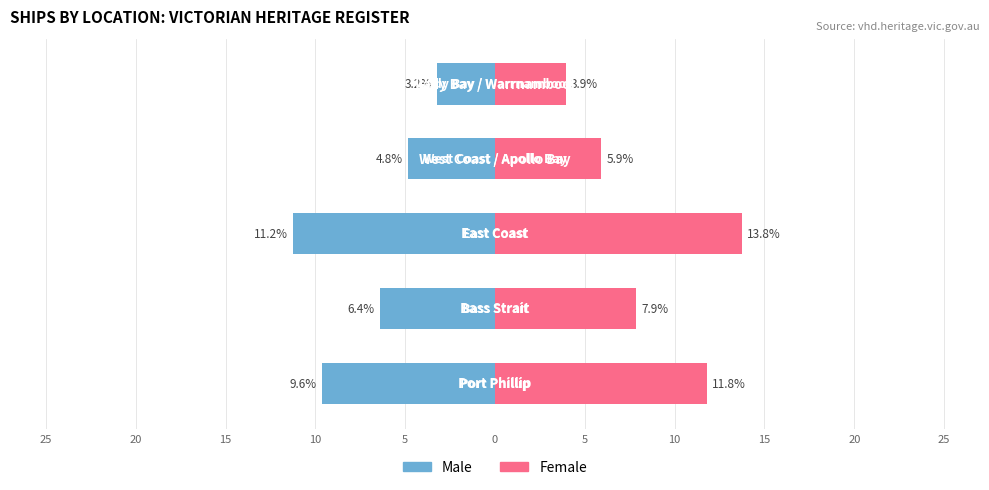

What is the value of the Male bar at the 2nd from the left?

-6.4